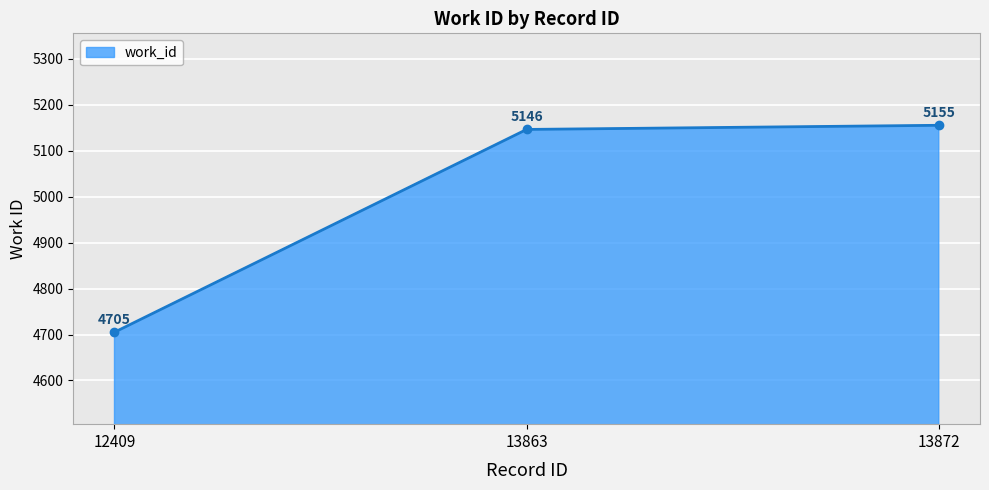

What is the greatest value displayed?

5155